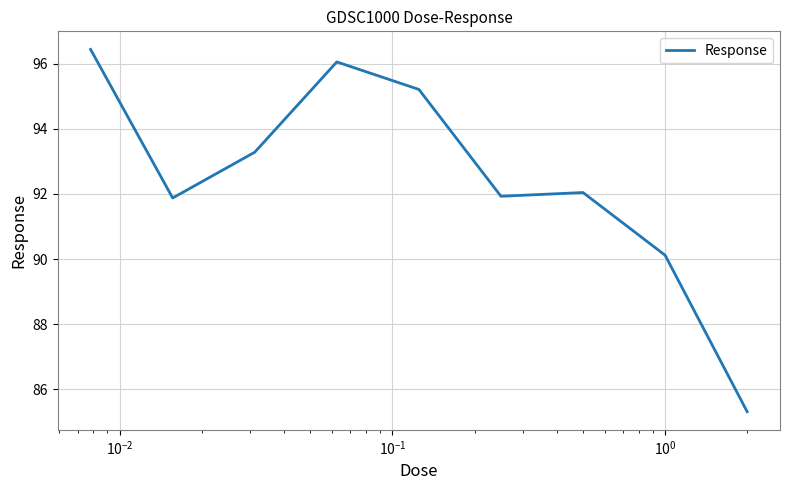

What is the difference between the maximum and minimum values?

11.1